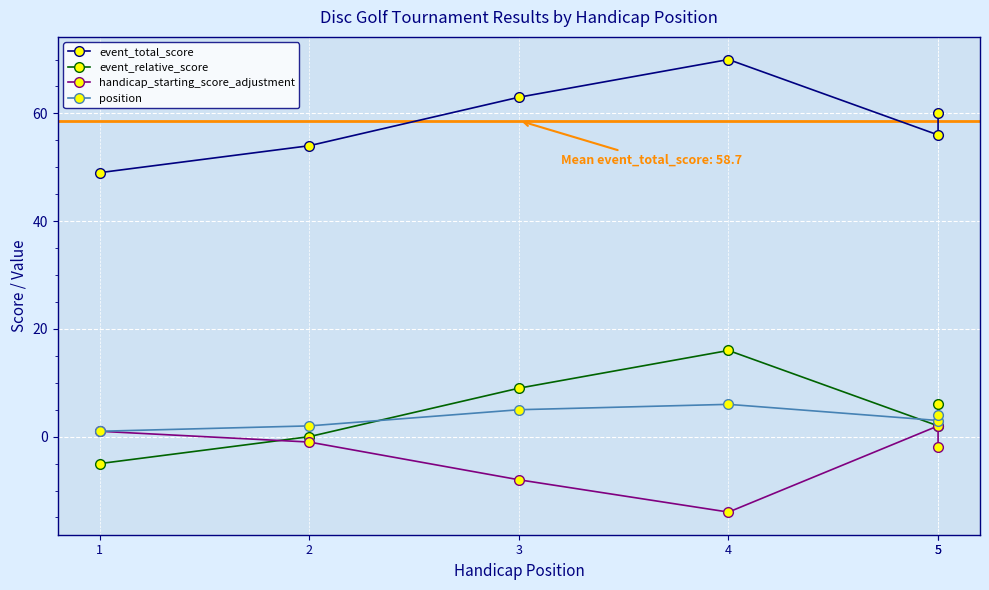

Which series has the largest range (max minus min)?

event_total_score